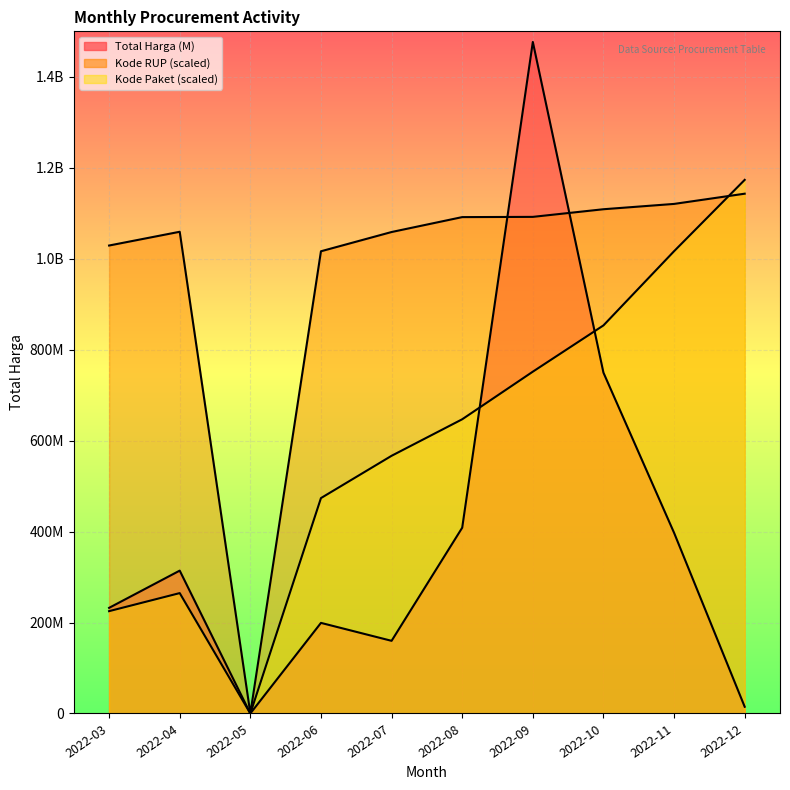

Reading left to right, what are all the values shown in this chart?

Total Harga (M): 2022-03=232248545	2022-04=314121780	2022-05=0	2022-06=199200000	2022-07=159750000	2022-08=408475000	2022-09=1476677000	2022-10=749445150	2022-11=397290000	2022-12=14750000
Kode Paket (avg): 2022-03=225000000	2022-04=264693000	2022-05=0	2022-06=473639000	2022-07=566630500	2022-08=646928000	2022-09=751604000	2022-10=853333500	2022-11=1016500000	2022-12=1173377500
Kode RUP (avg): 2022-03=1029000000	2022-04=1059247650	2022-05=0	2022-06=1016364990	2022-07=1058700000	2022-08=1091490000	2022-09=1092000000	2022-10=1108800000	2022-11=1120500000	2022-12=1142977590